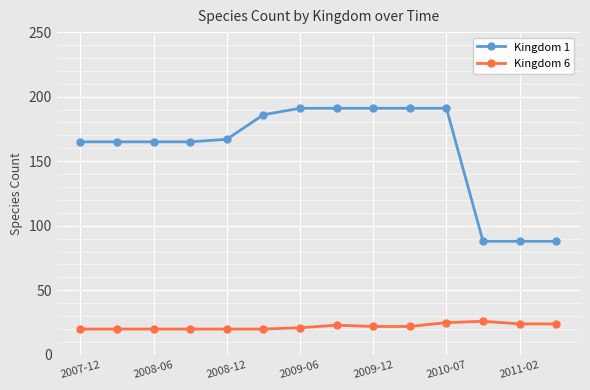

Is this an area chart (filled region under the line)?

No